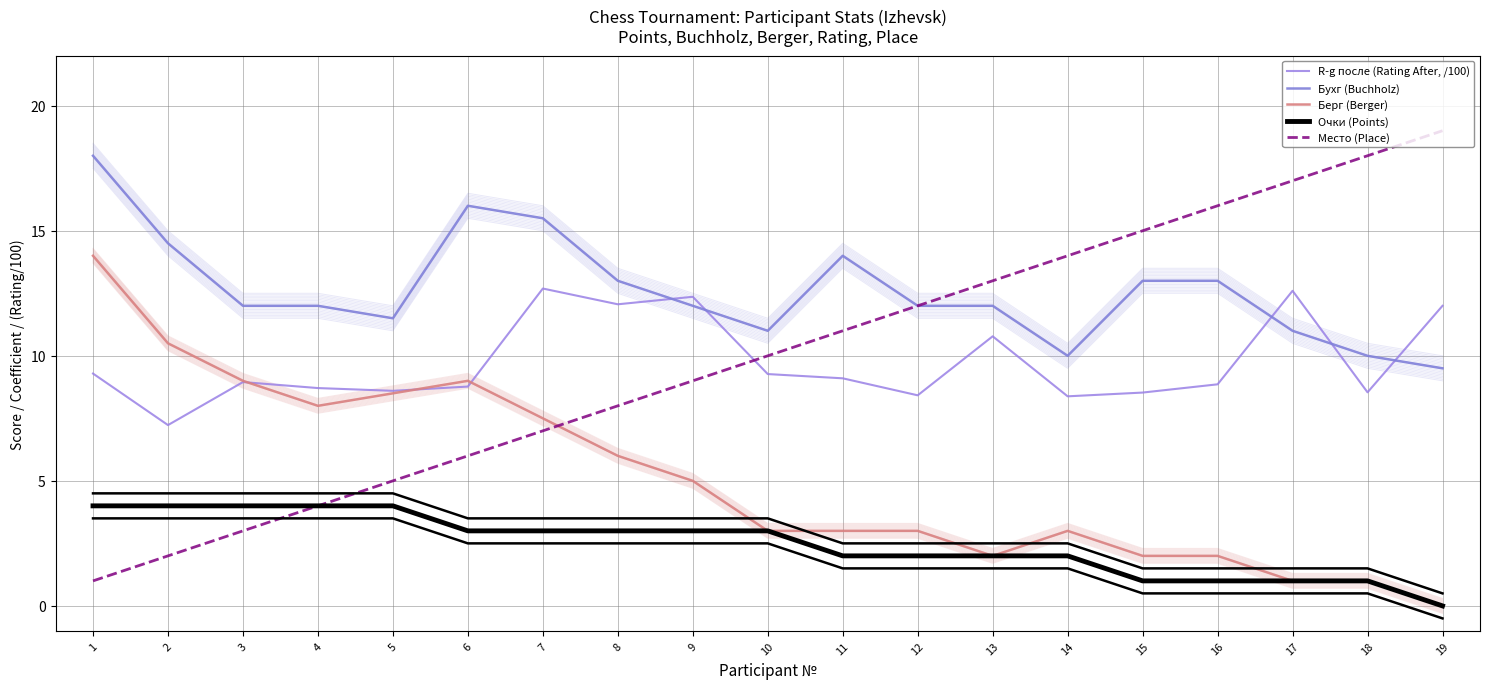

Between which two adjacent categories do R-g после (Rating After, /100) and Место (Place) first intersect?

9 and 10